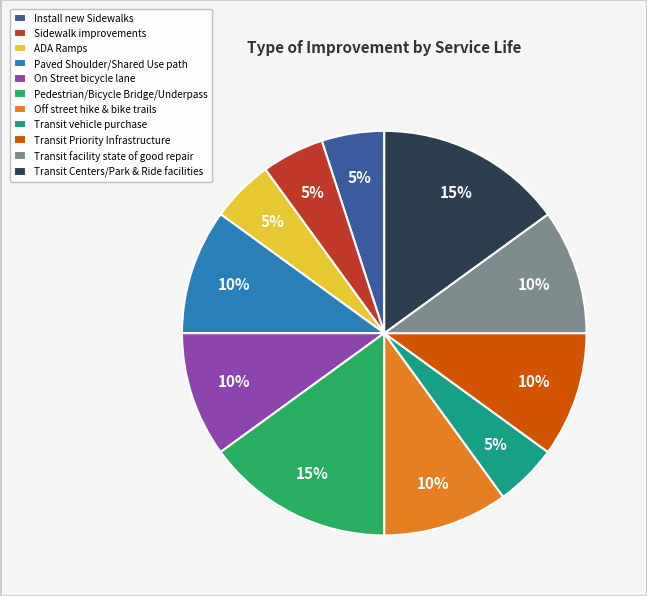

Is there a majority slice in this chart?

No